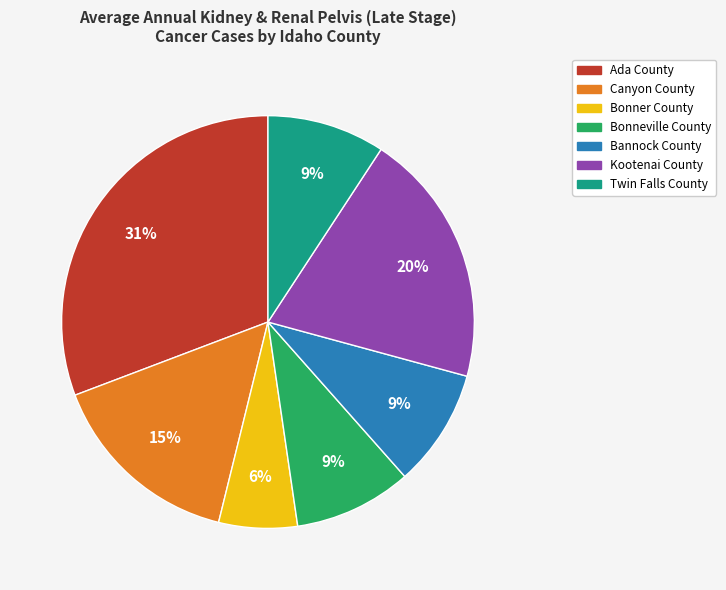

How many segments does this pie chart have?

7